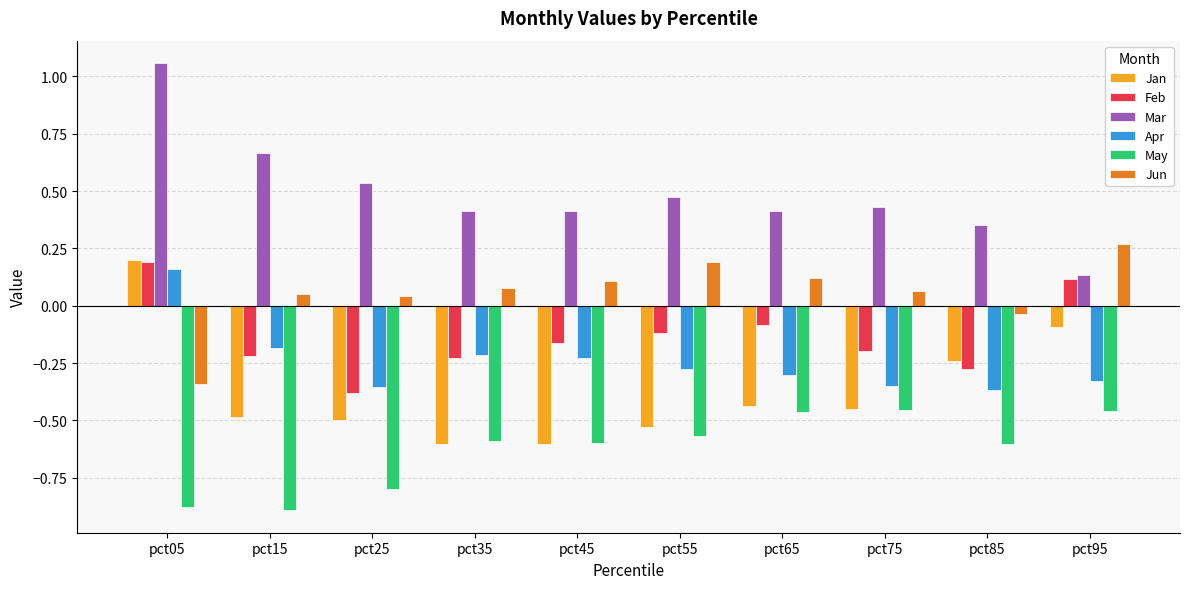

What is the sum of all Jan values?

-3.7